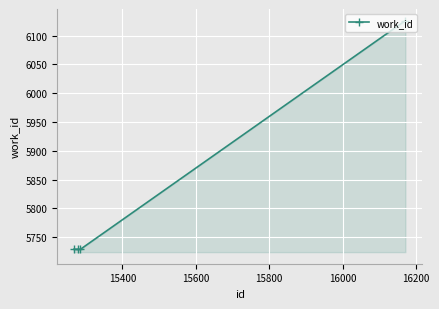

Reading left to right, what are all the values shown in this chart?

5729	5729	5729	6126